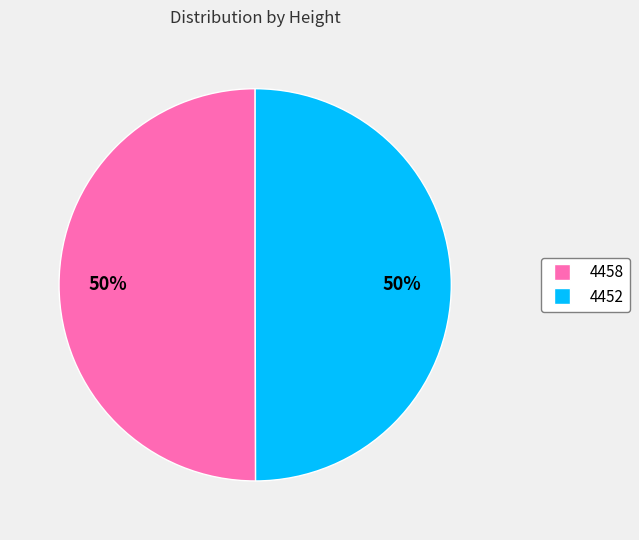

The 4452 slice represents 50% of the pie. True or false?

True